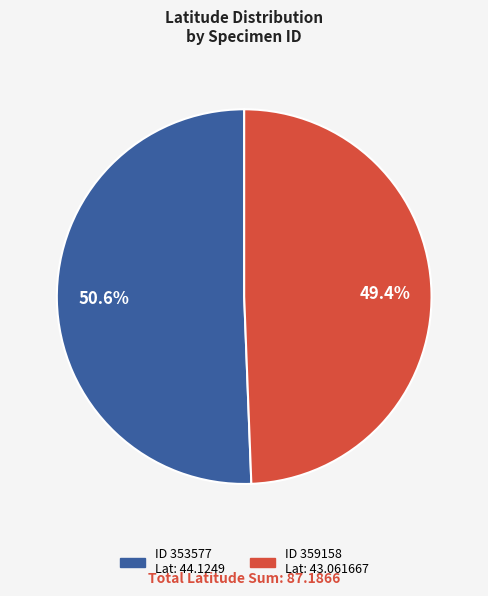

Is there any slice that represents more than half of the pie?

Yes